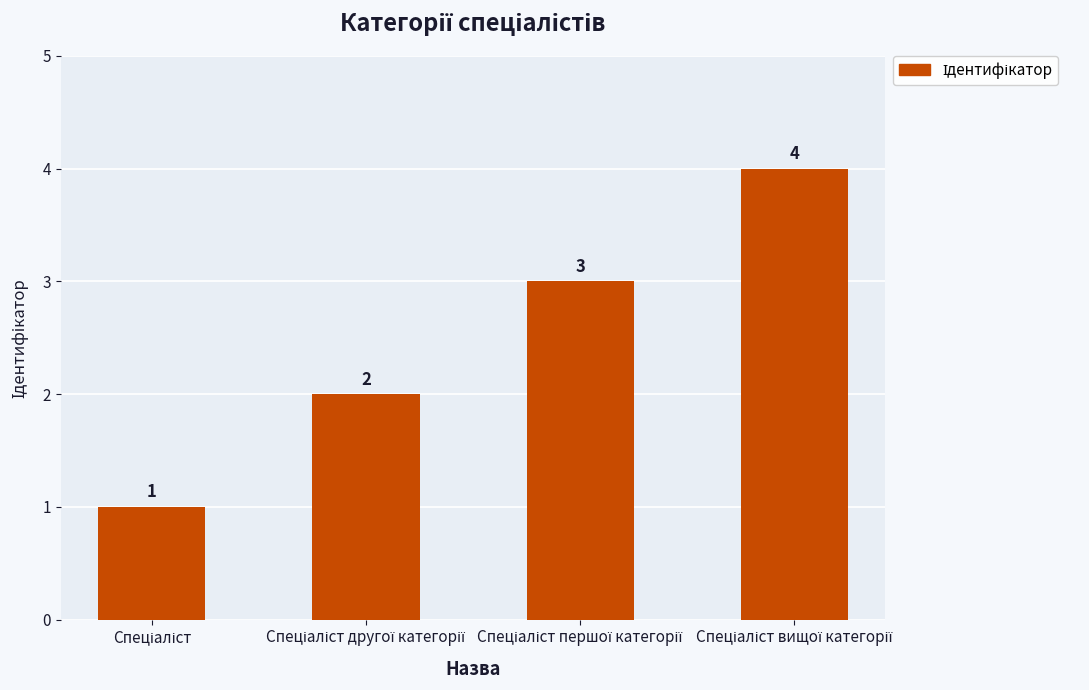

What is the sum of all values?

10